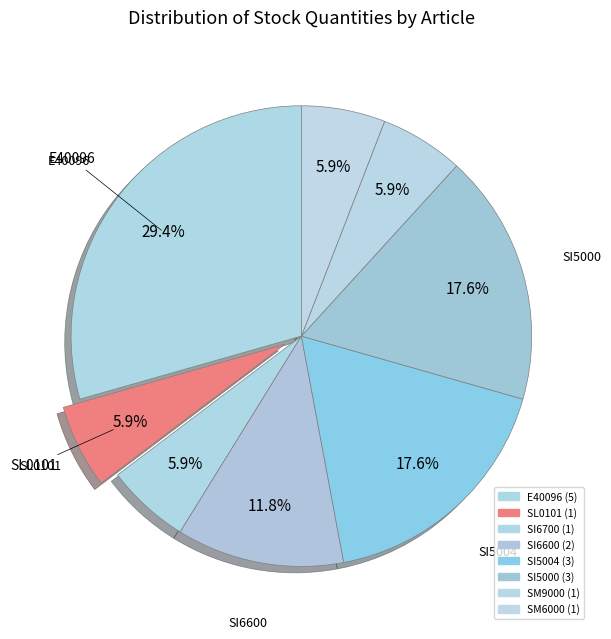

Count the number of slices in the pie.

8